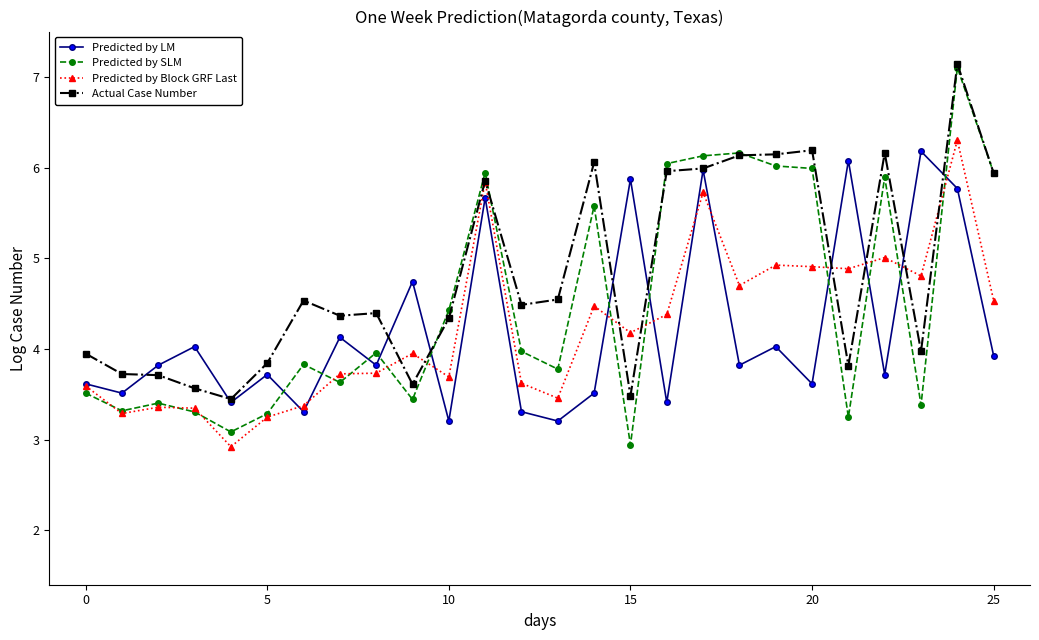

Which series has the largest total across all categories?

Actual Case Number